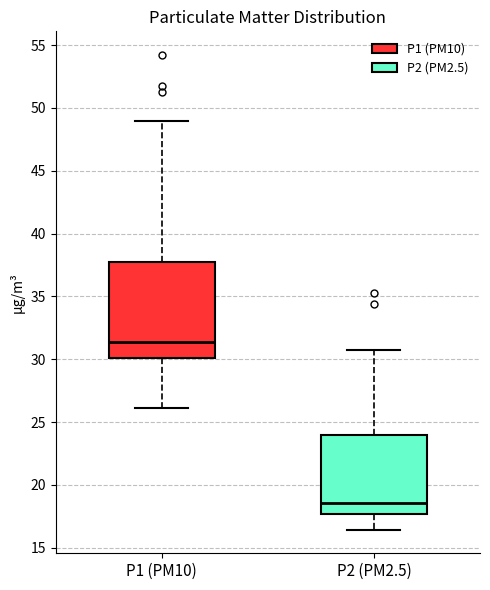

Reading left to right, transcribe this box plot: for each box, give where its median line is, the range the box spans, and where its two whiskers end, as read against the y-axis. The values are not printed on the chart, so give them approximately, as read against the axis.

P1 (PM10): median 31.5, box 30.0 to 38.0, whiskers 26.0 to 49.0
P2 (PM2.5): median 18.5, box 17.5 to 24.0, whiskers 16.5 to 30.5